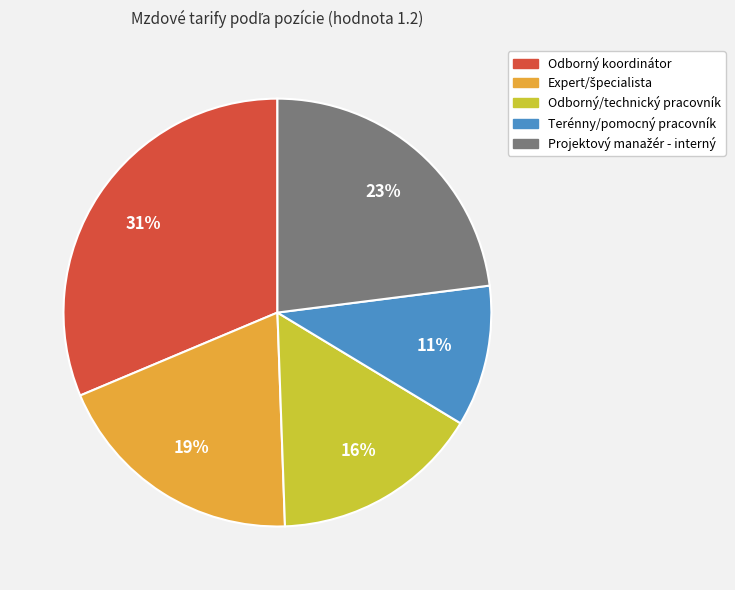

Does Terénny/pomocný pracovník represent more than half of the total?

No